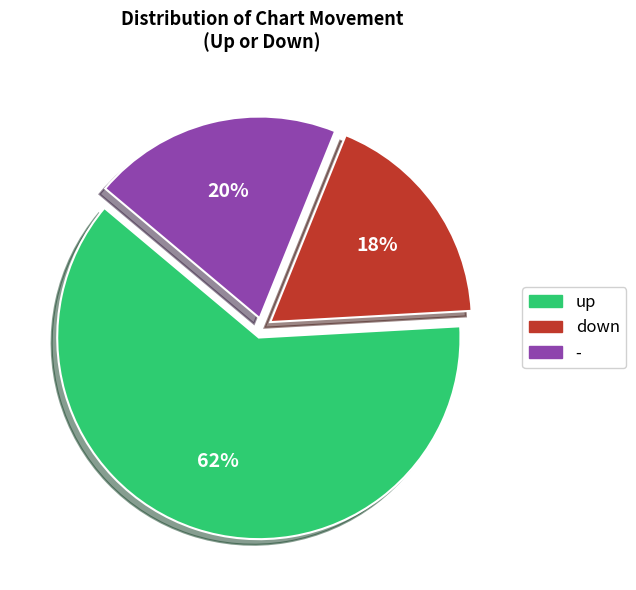

What percentage is the down slice, to the nearest percent?

18%